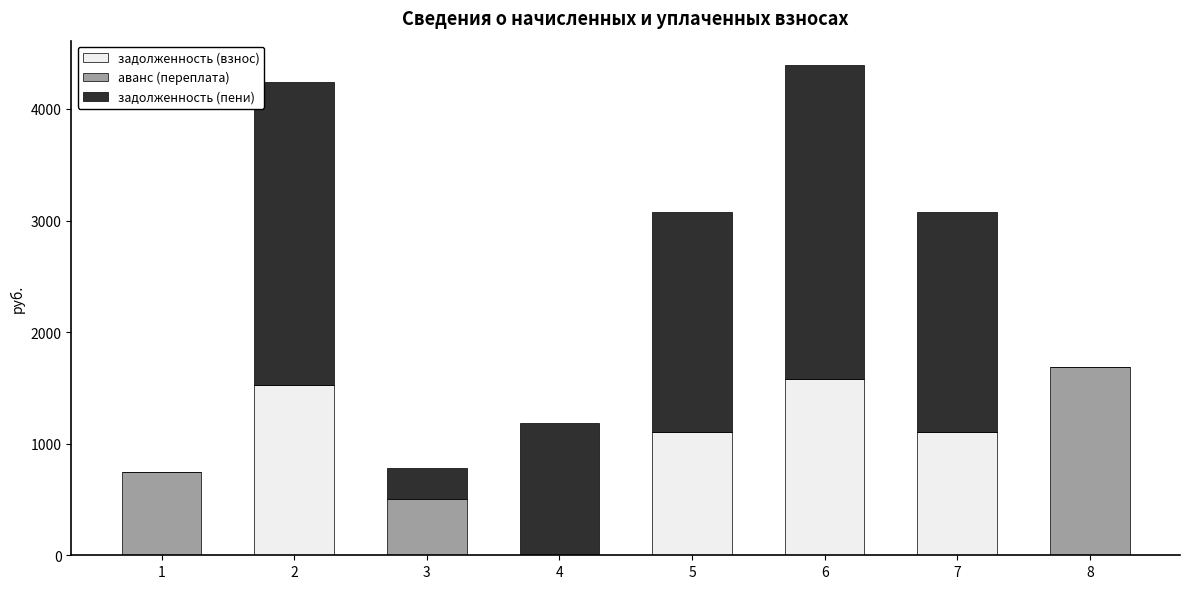

What are all the series names shown in the legend?

задолженность (взнос), аванс (переплата), задолженность (пени)